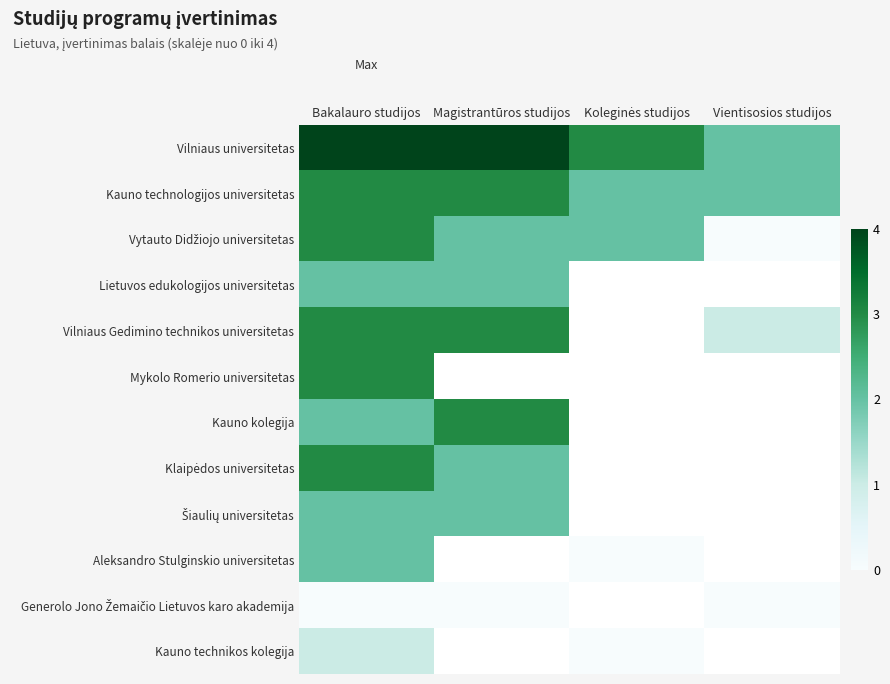

How many categories are shown in the chart?

4